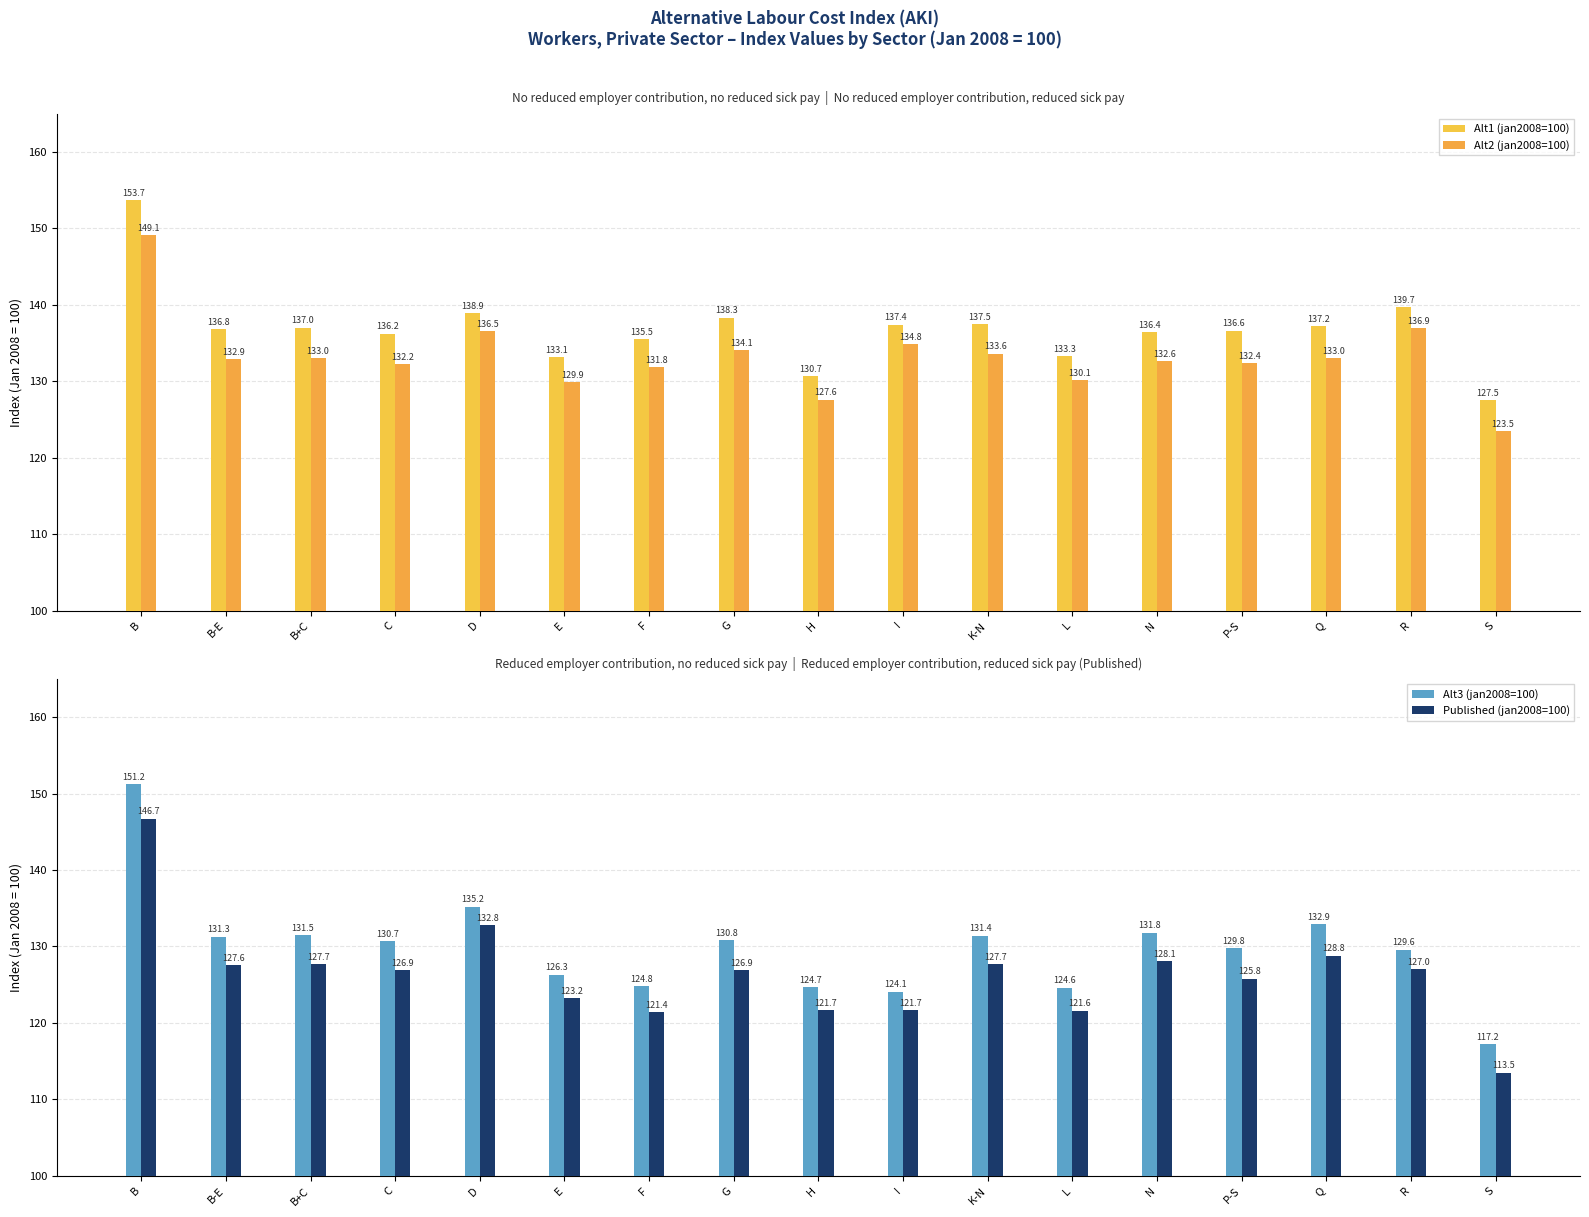

The Alt2 (jan2008=100) series shows 130.1 at L. True or false?

True